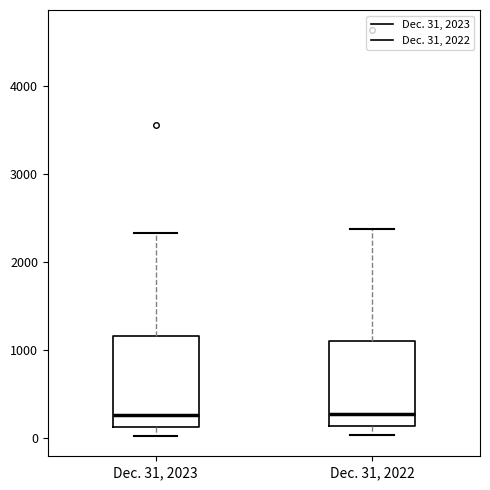

Reading left to right, transcribe this box plot: for each box, give where its median line is, the range the box spans, and where its two whiskers end, as read against the y-axis. The values are not printed on the chart, so give them approximately, as read against the axis.

Dec. 31, 2023: median 300, box 100 to 1200, whiskers 0 to 2300
Dec. 31, 2022: median 300, box 100 to 1100, whiskers 0 to 2400